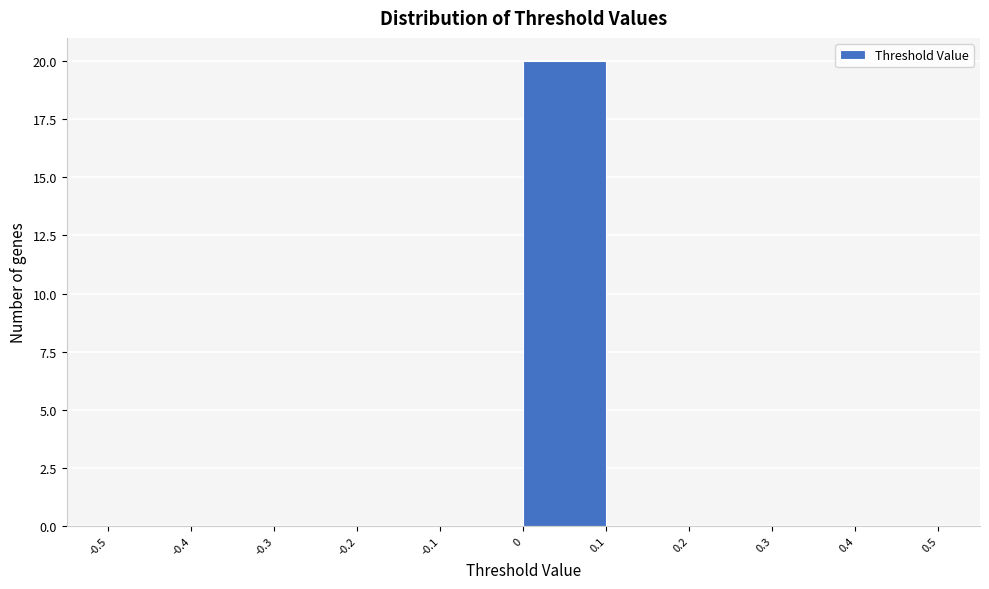

Which range on the x-axis has the tallest bar?

0 to 0.1